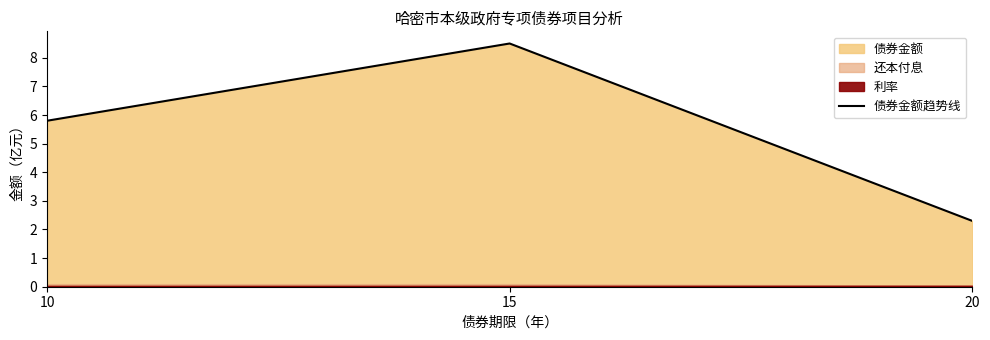

Which label corresponds to the smallest value in the chart?

20